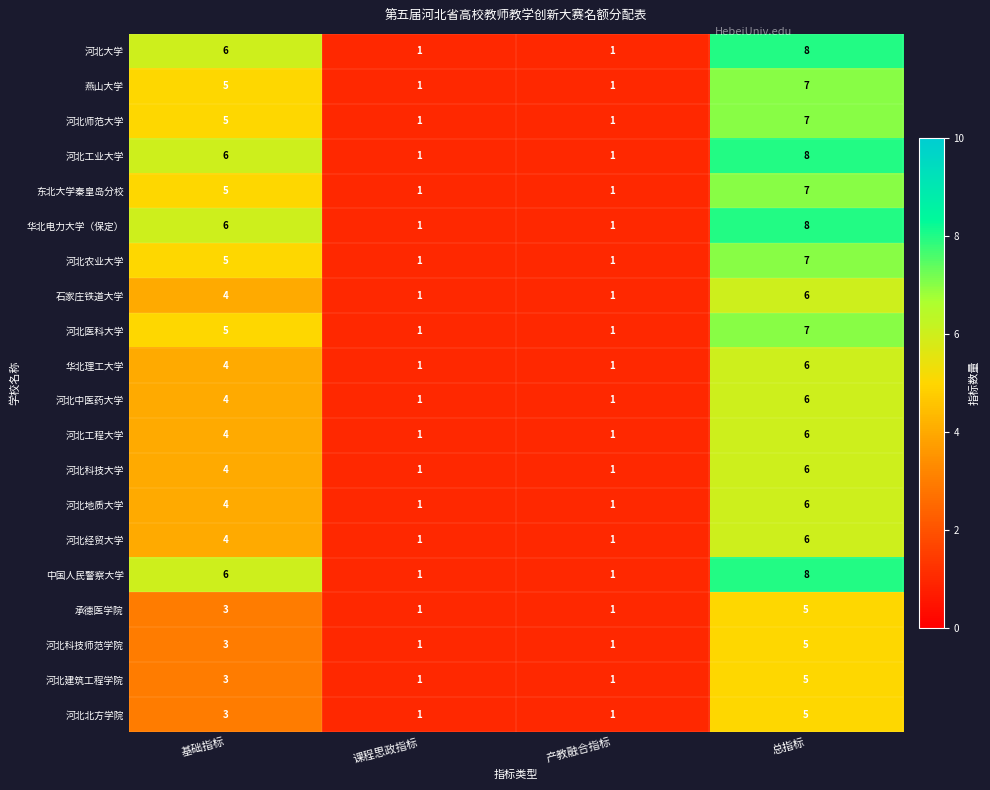

Which label corresponds to the largest value in the chart?

总指标